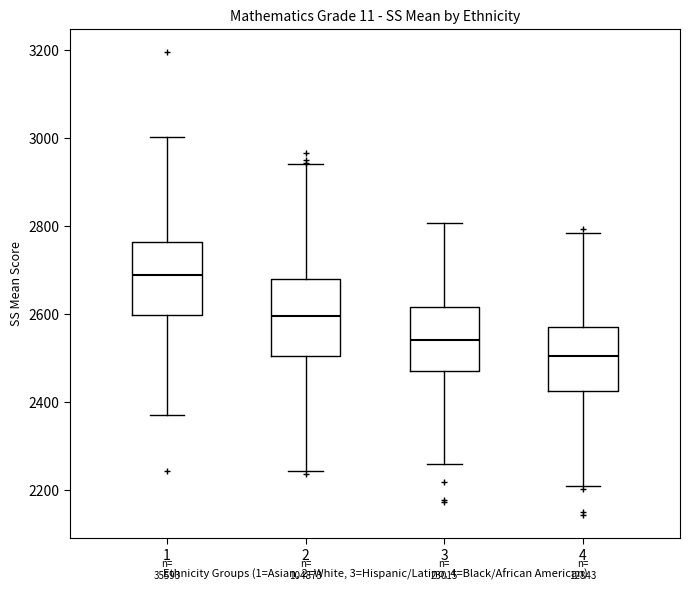

Reading left to right, transcribe this box plot: for each box, give where its median line is, the range the box spans, and where its two whiskers end, as read against the y-axis. The values are not printed on the chart, so give them approximately, as read against the axis.

1: median 2680, box 2600 to 2760, whiskers 2380 to 3000
2: median 2600, box 2500 to 2680, whiskers 2240 to 2940
3: median 2540, box 2460 to 2620, whiskers 2260 to 2800
4: median 2500, box 2420 to 2580, whiskers 2200 to 2780